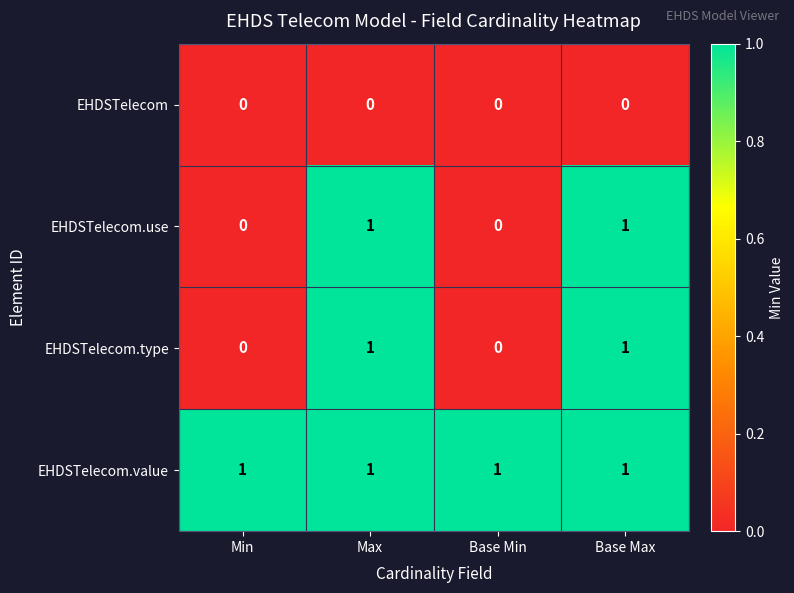

The EHDSTelecom.value series shows 1 at Base Max. True or false?

True